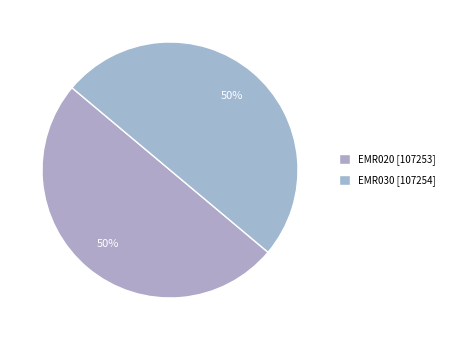

How many segments does this pie chart have?

2